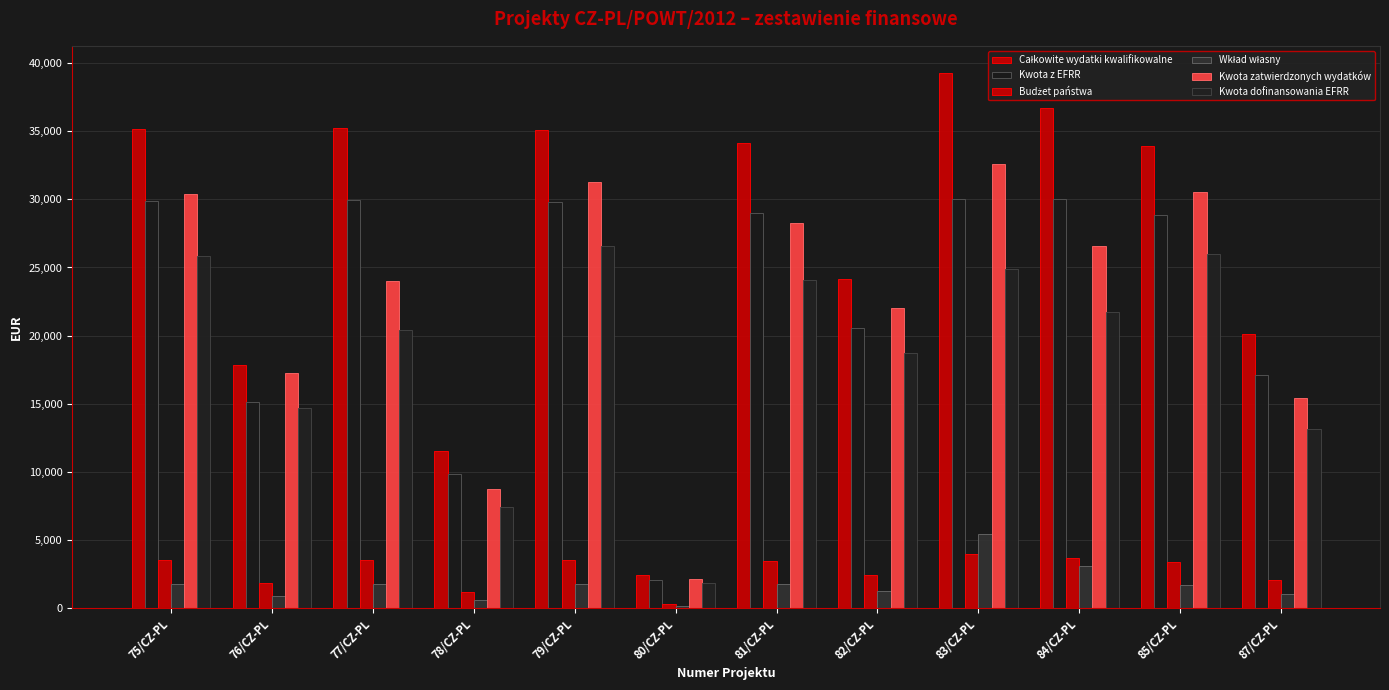

How many distinct data groups are displayed?

6